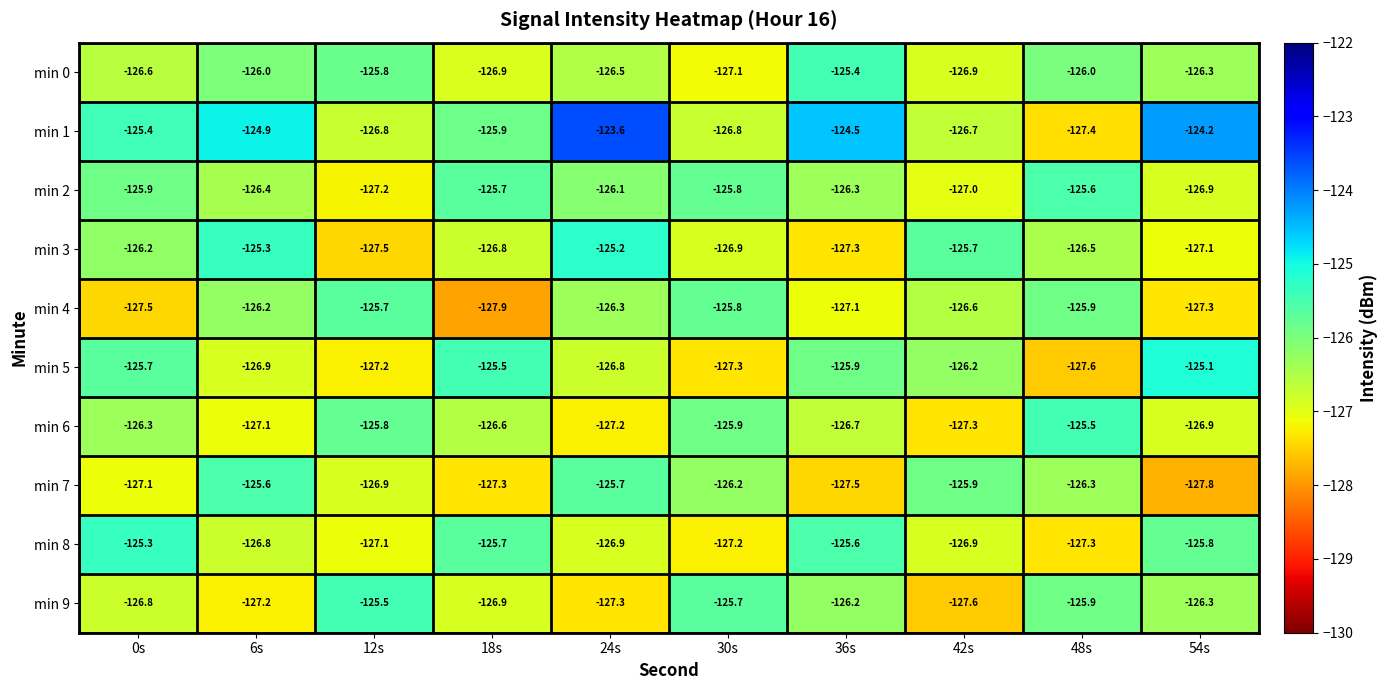

The min 5 series shows -182.0 at 0s. True or false?

False